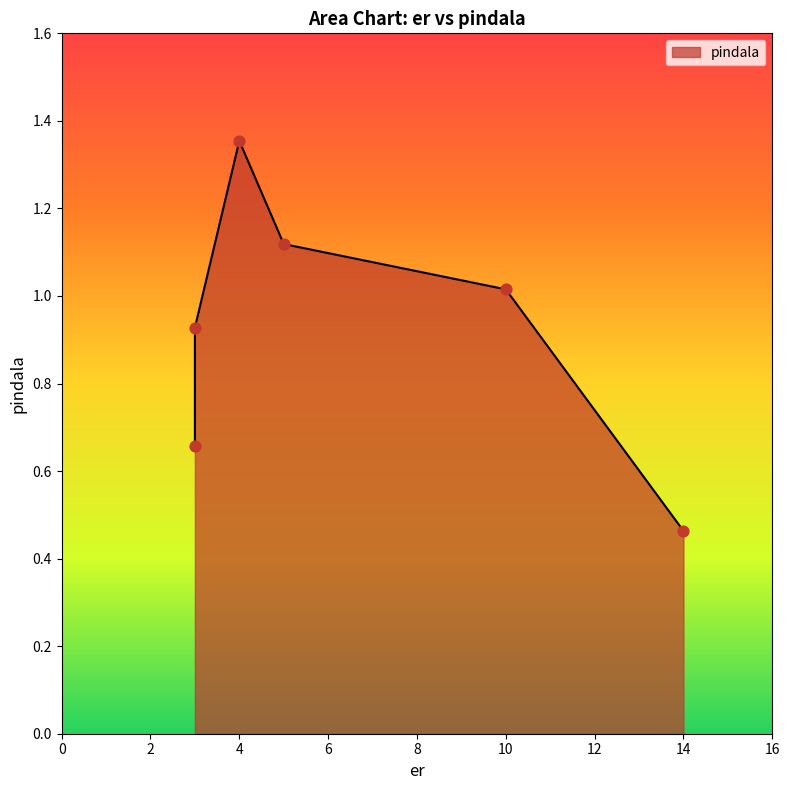

What is the change in value from 4 to 5?

-0.2